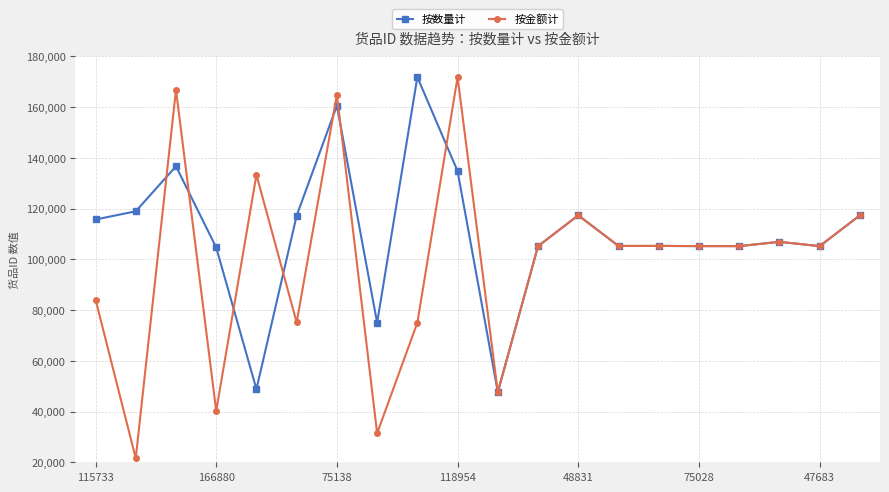

Does the chart display data point markers on the line(s)?

Yes